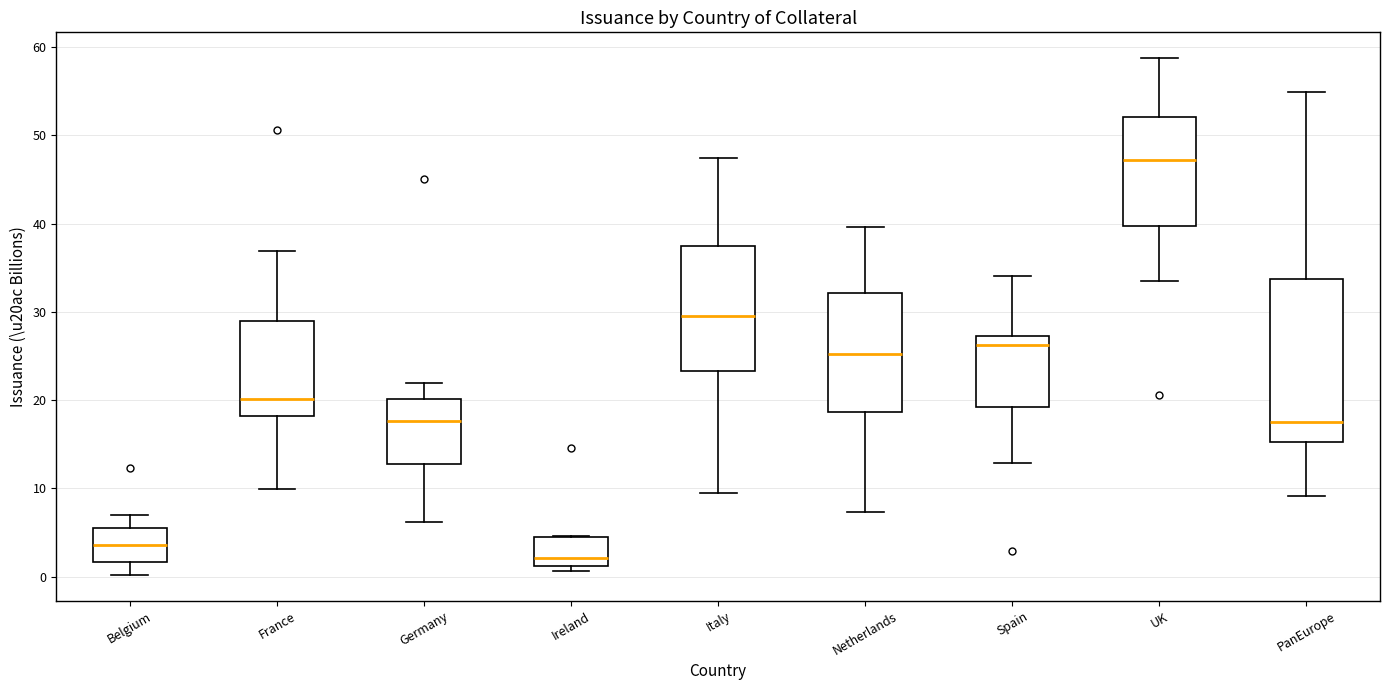

Where is the lower edge of the box for Spain on the y-axis? The values are not printed on the chart, so give them approximately, as read against the axis.

19